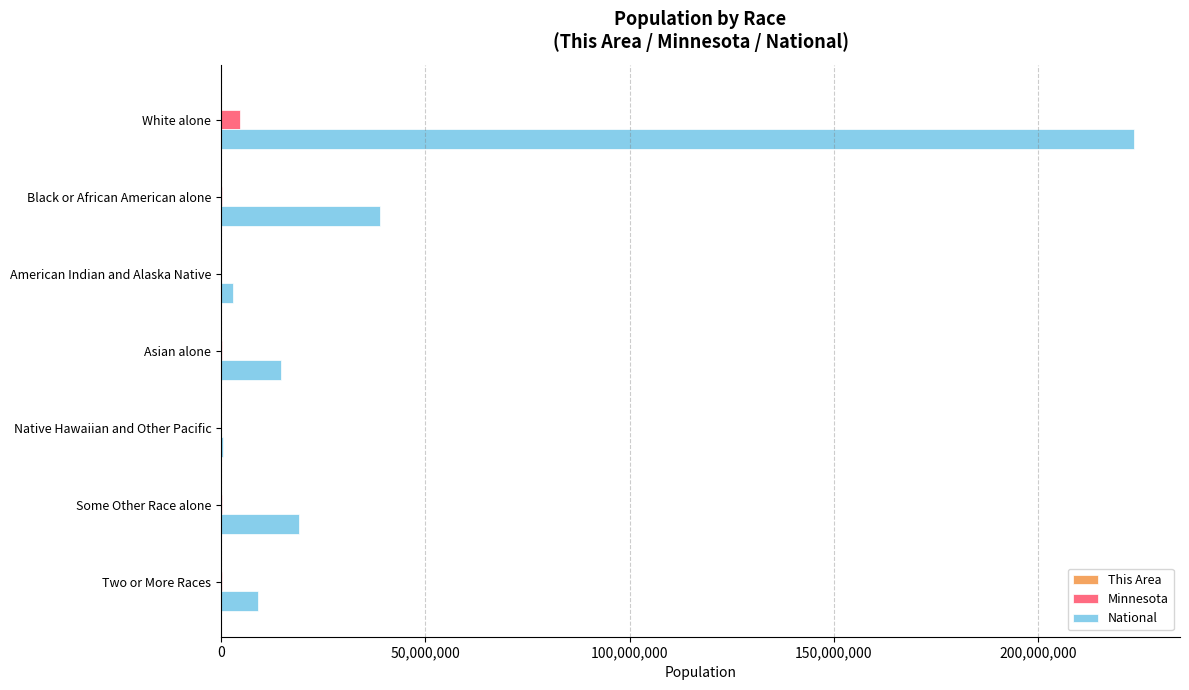

True or false: National has a value of 38929319 at Black or African American alone.

True